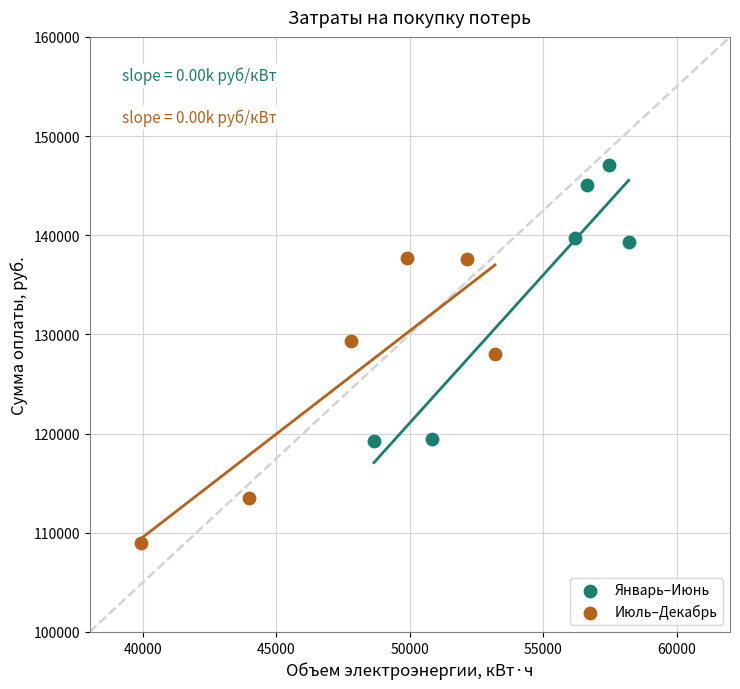

Which series reaches the maximum Y coordinate?

Январь–Июнь